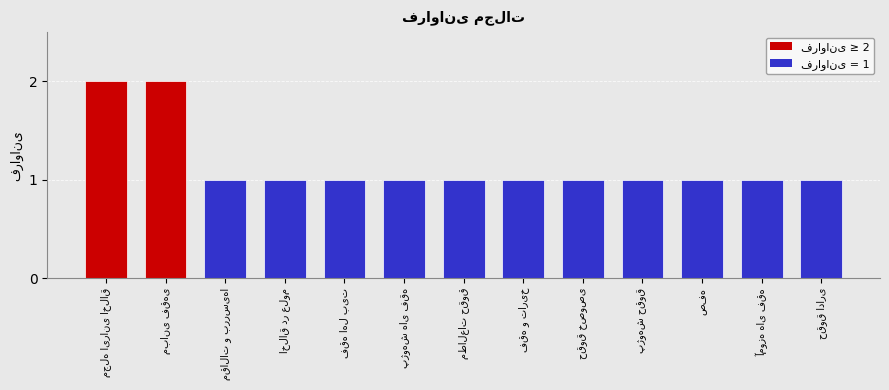

What is the value of the 11th bar from the left?

1